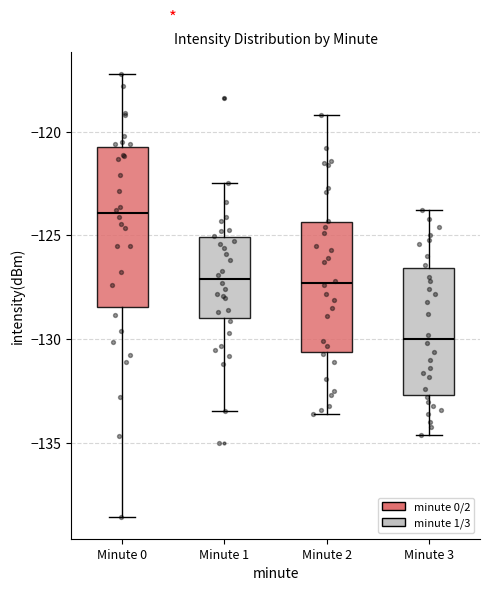

Reading left to right, transcribe this box plot: for each box, give where its median line is, the range the box spans, and where its two whiskers end, as read against the y-axis. The values are not printed on the chart, so give them approximately, as read against the axis.

Minute 0: median -124.0, box -128.5 to -120.5, whiskers -138.5 to -117.5
Minute 1: median -127.0, box -129.0 to -125.0, whiskers -133.5 to -122.5
Minute 2: median -127.5, box -130.5 to -124.5, whiskers -133.5 to -119.0
Minute 3: median -130.0, box -132.5 to -126.5, whiskers -134.5 to -124.0